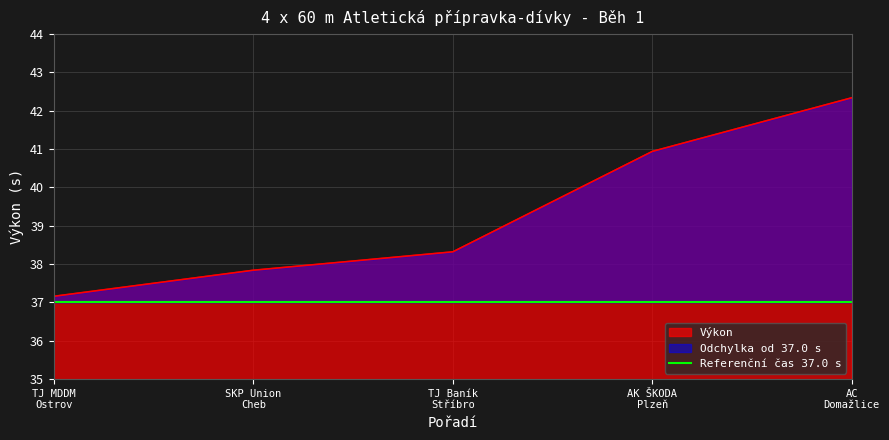

Between AC Domažlice and AK ŠKODA Plzeň, which is larger?

AC Domažlice